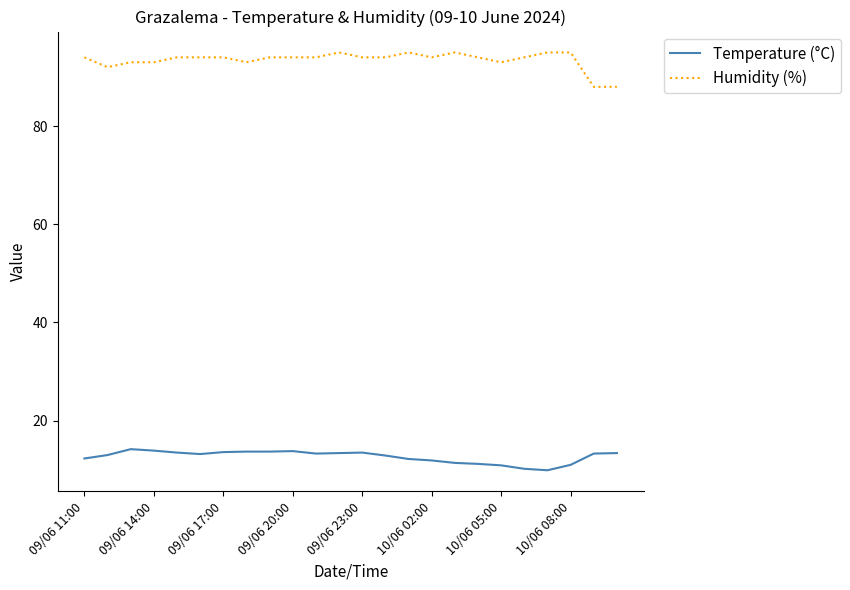

Which series has the largest total across all categories?

Humidity (%)